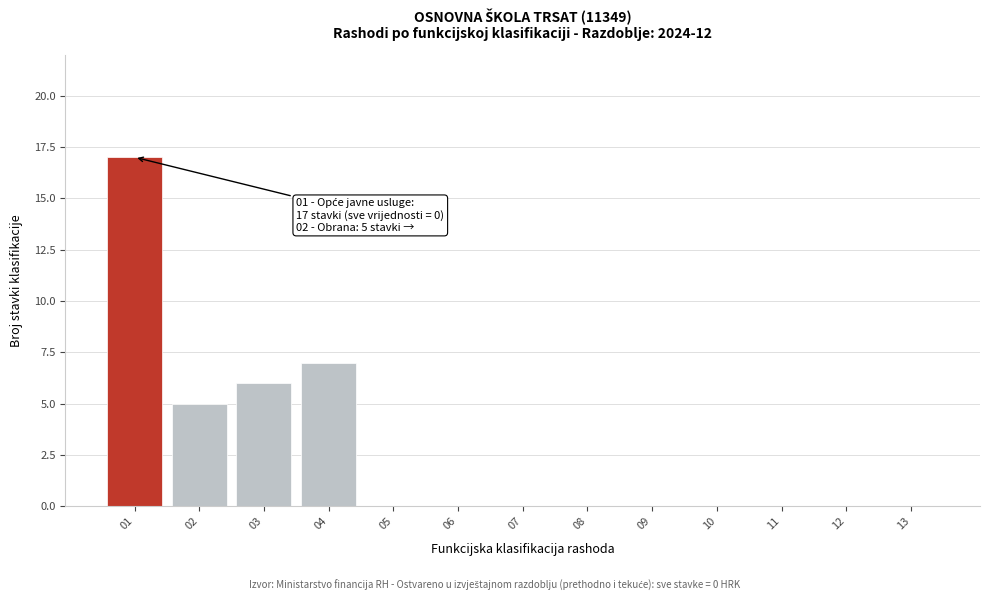

Reading left to right, transcribe all the data shown in this chart.

01=17	02=5	03=6	04=7	05=0	06=0	07=0	08=0	09=0	10=0	11=0	12=0	13=0